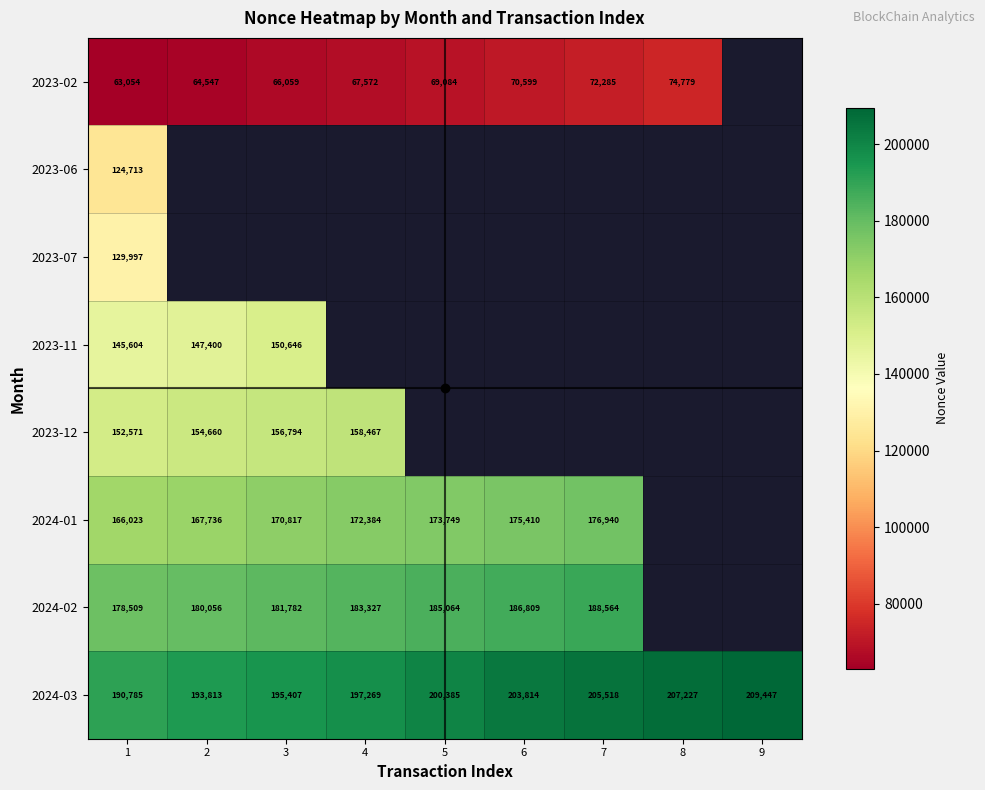

List the series in order of their peak value, highest first.

2024-03, 2024-02, 2024-01, 2023-12, 2023-11, 2023-07, 2023-06, 2023-02